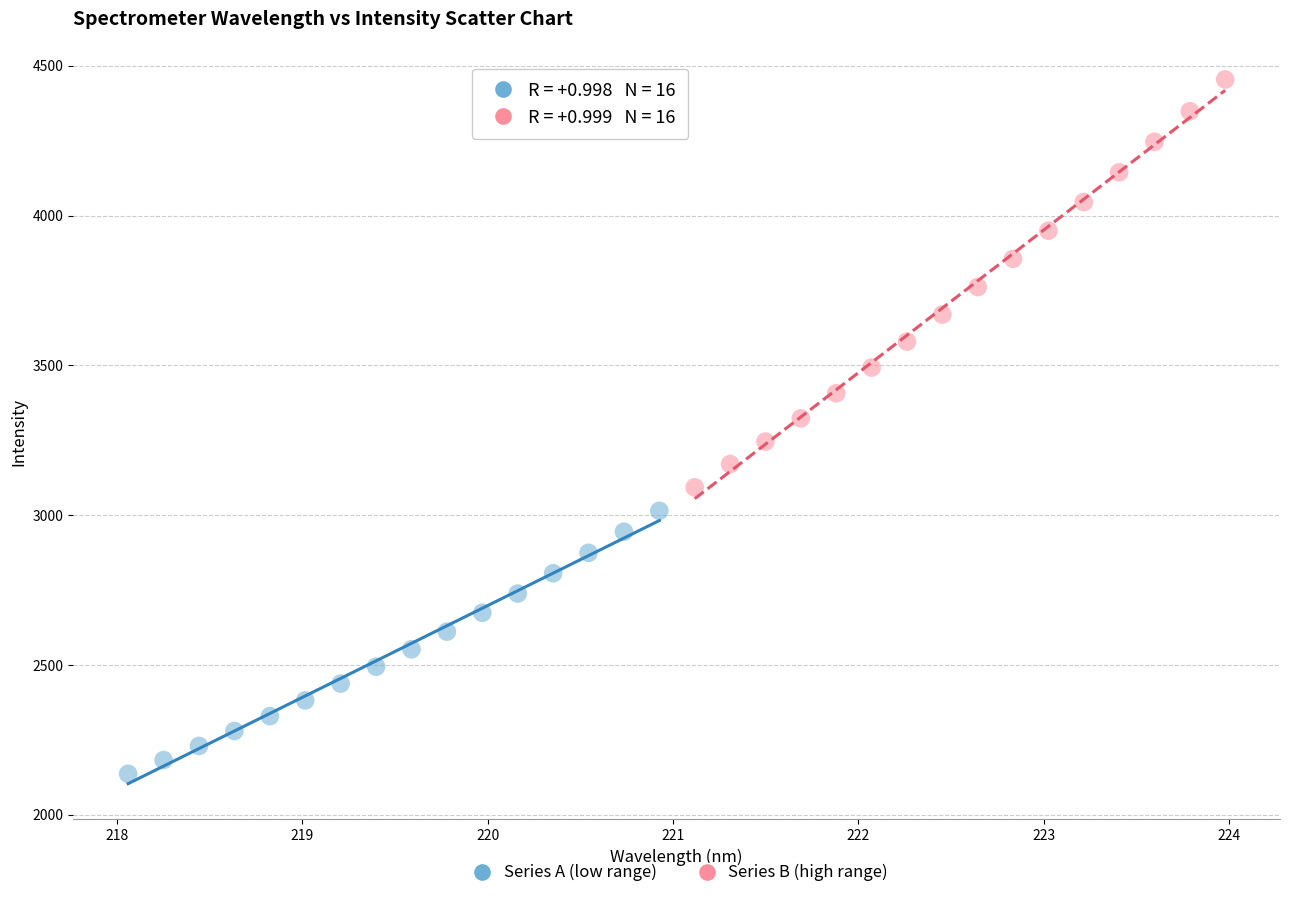

Which series reaches the maximum Y coordinate?

Series B (high range)